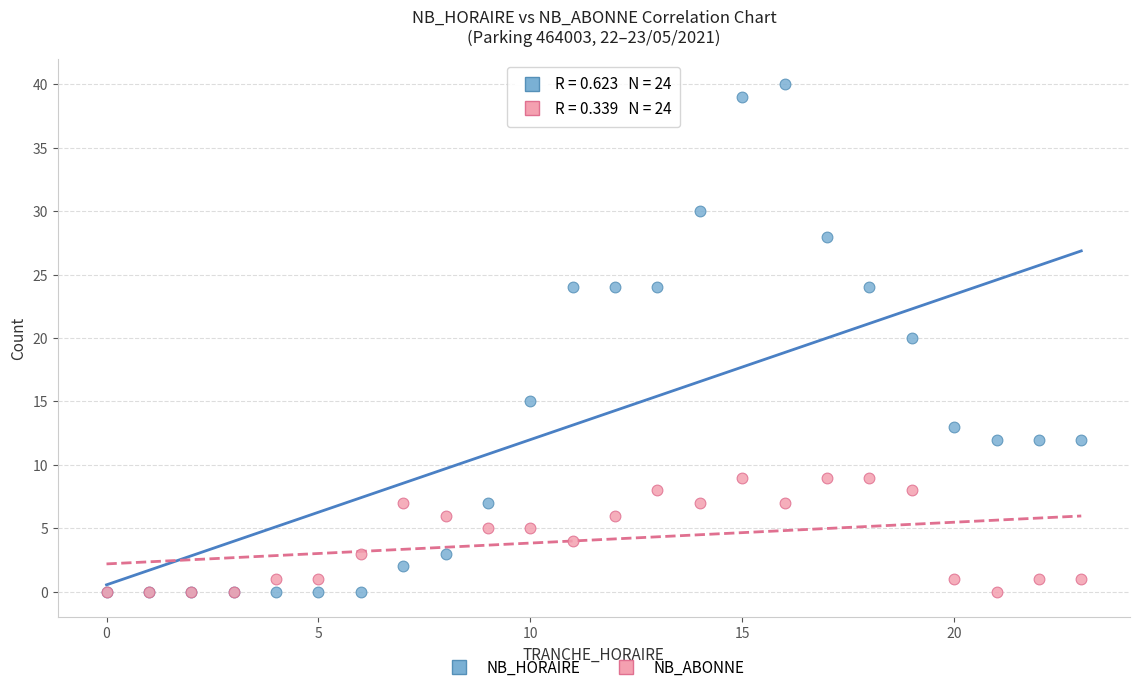

What are all the series names shown in the legend?

NB_HORAIRE, NB_ABONNE